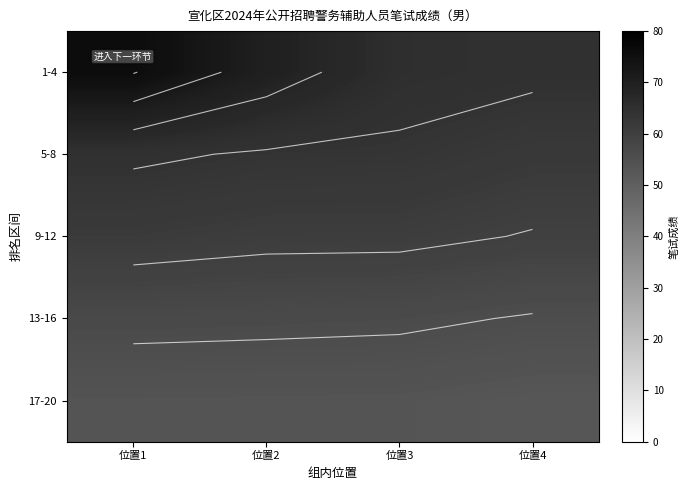

Which category has the highest value in the 1-4 series?

位置1